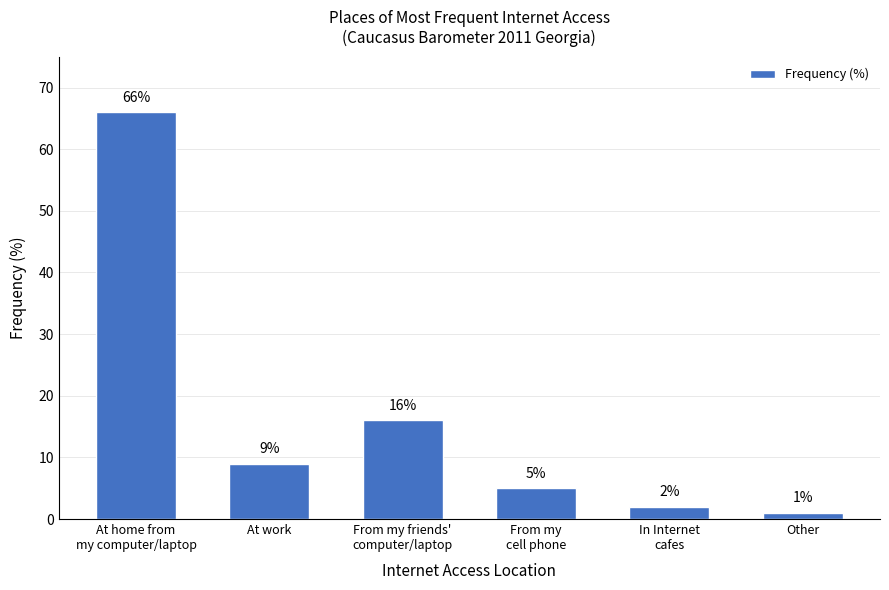

What is the sum of the values at Other and In Internet
cafes?

3